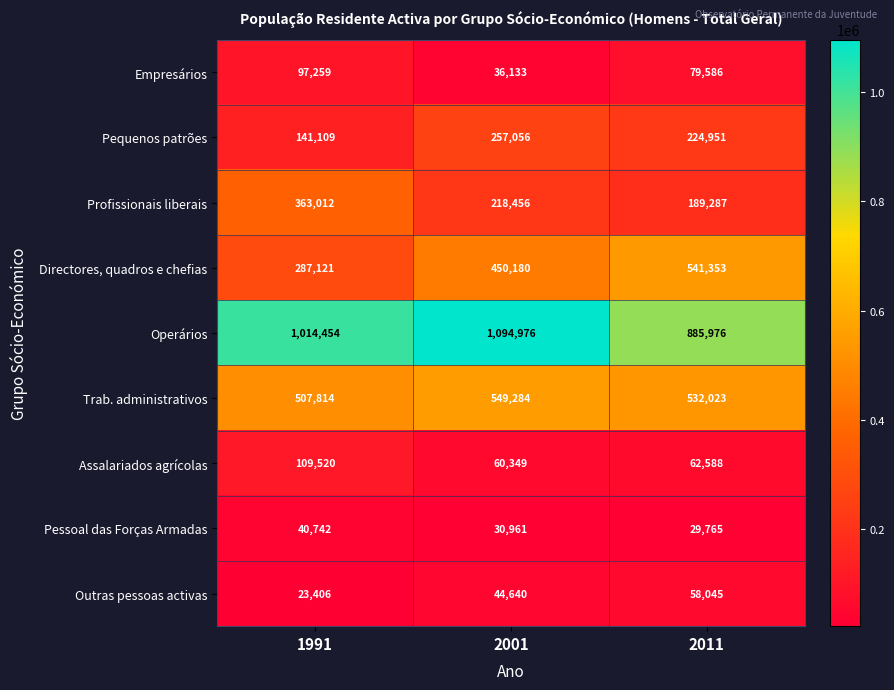

What is the spread (max minus min) of values at 1991?

991048